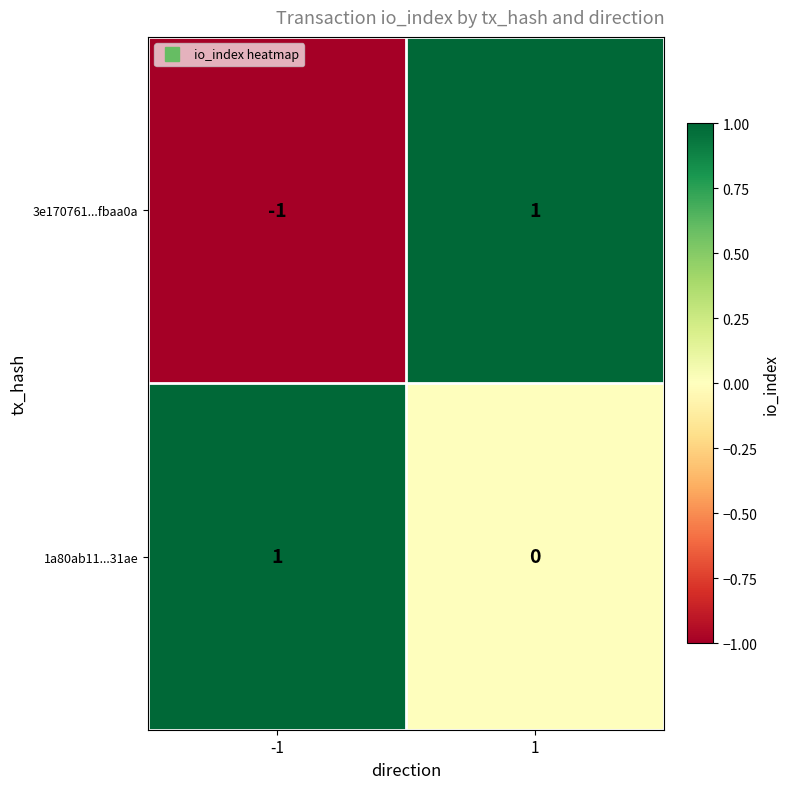

List the series in order of their overall mean, lowest first.

3e170761...fbaa0a, 1a80ab11...31ae